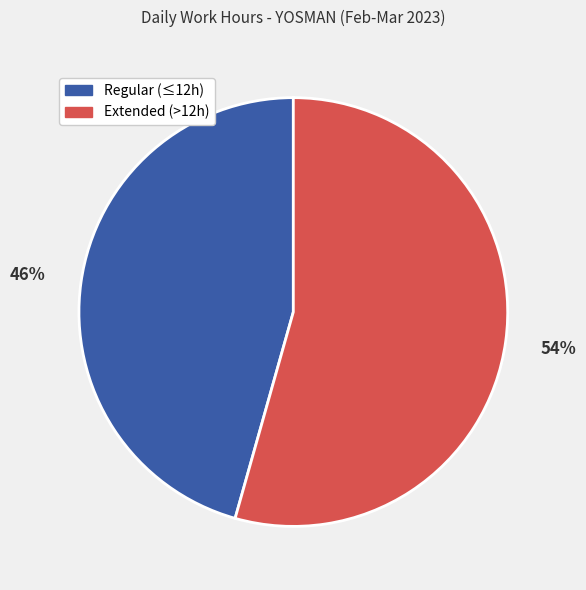

Is there a majority slice in this chart?

Yes